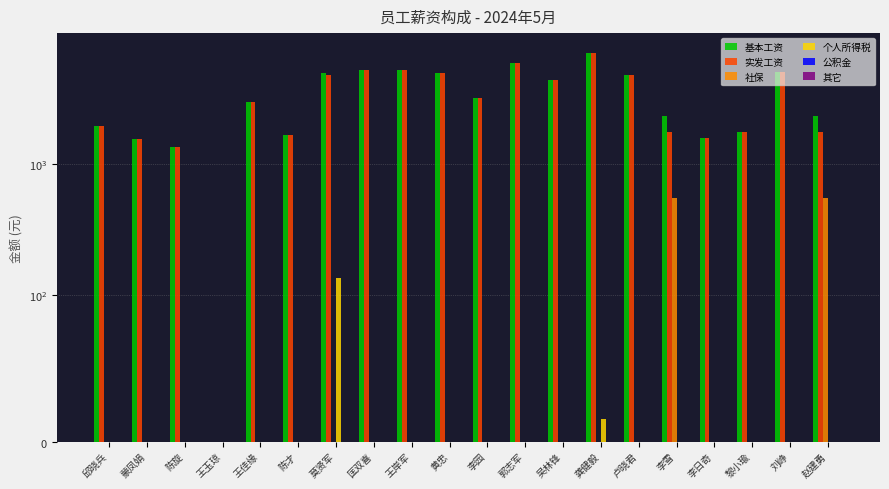

What are all the series names shown in the legend?

基本工资, 实发工资, 社保, 个人所得税, 公积金, 其它